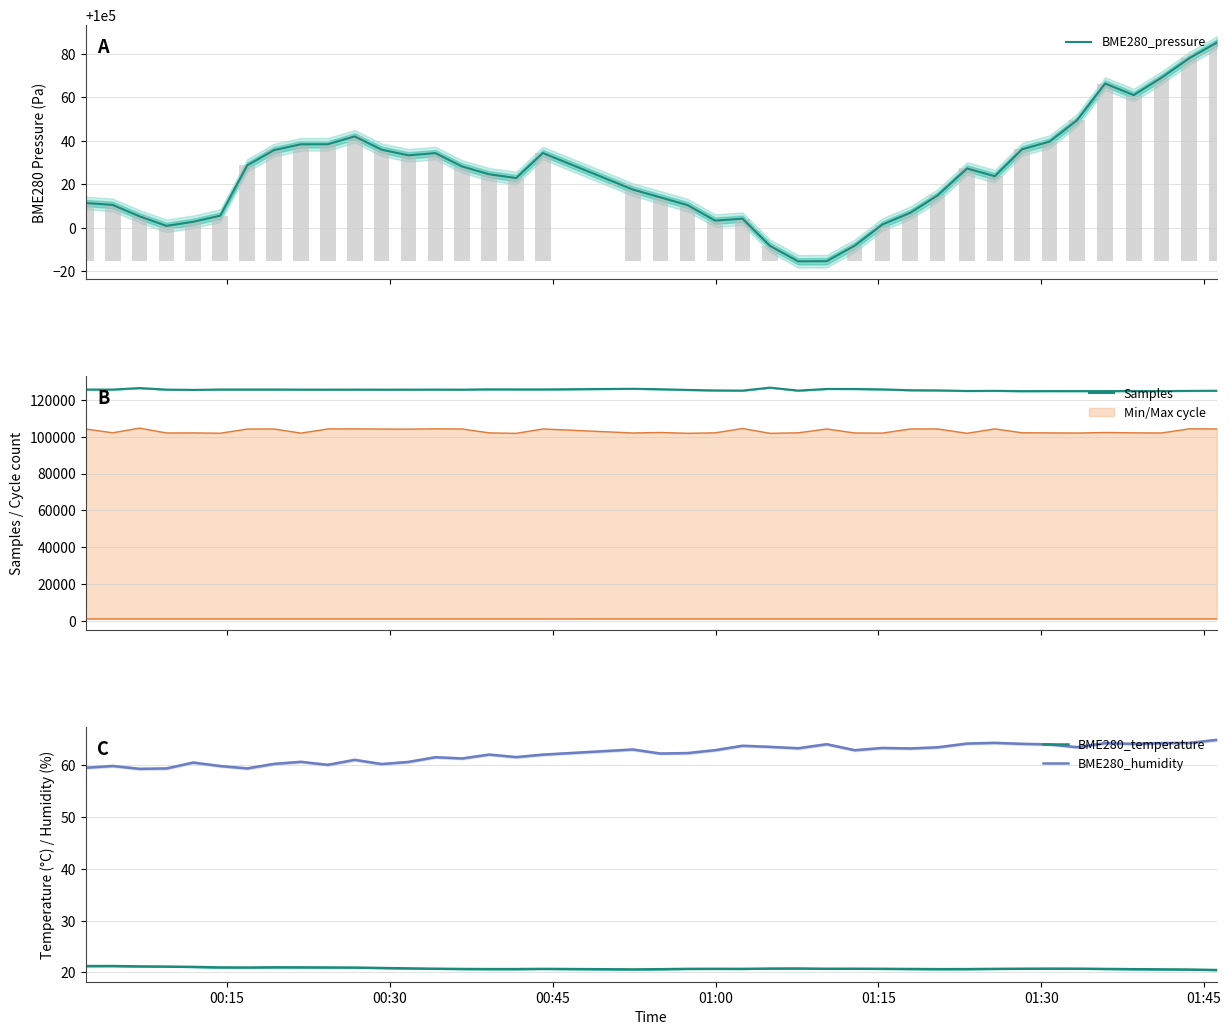

What is the minimum value for BME280_humidity?

59.3